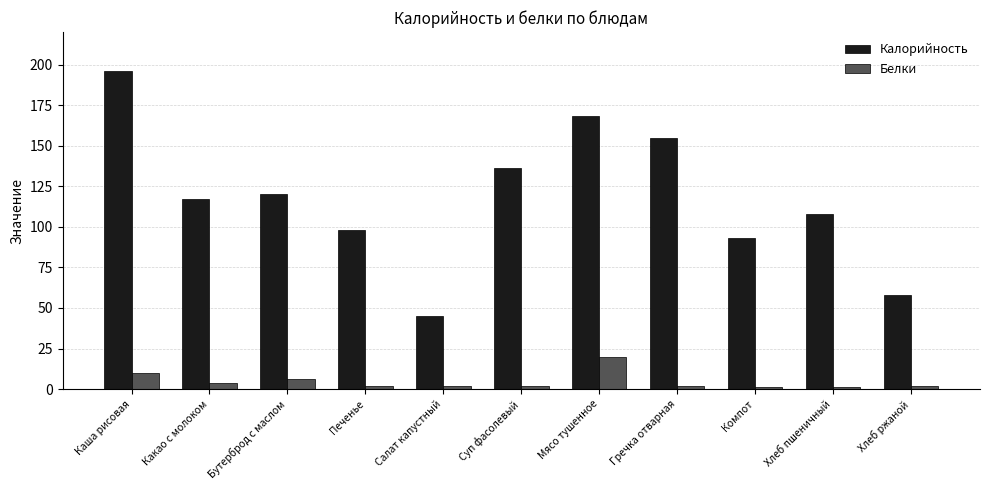

At which label is Калорийность closest to 120?

Бутерброд с маслом